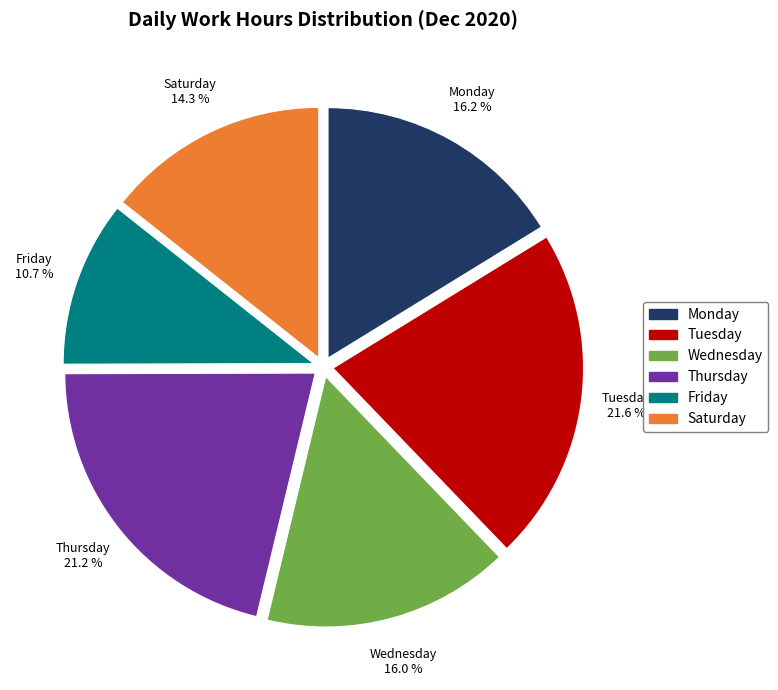

Does any single category account for the majority?

No